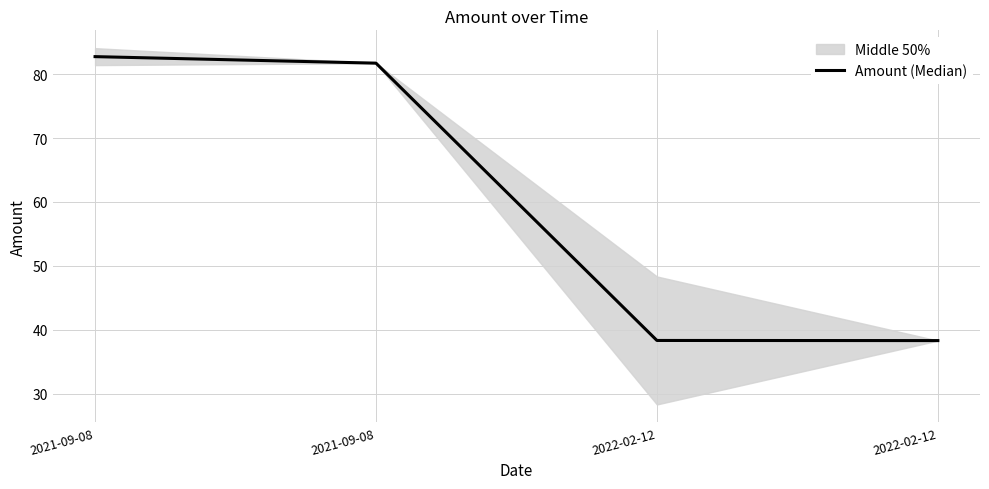

Reading right to left, transcribe all the data shown in this chart.

38.3	38.4	81.7	82.7